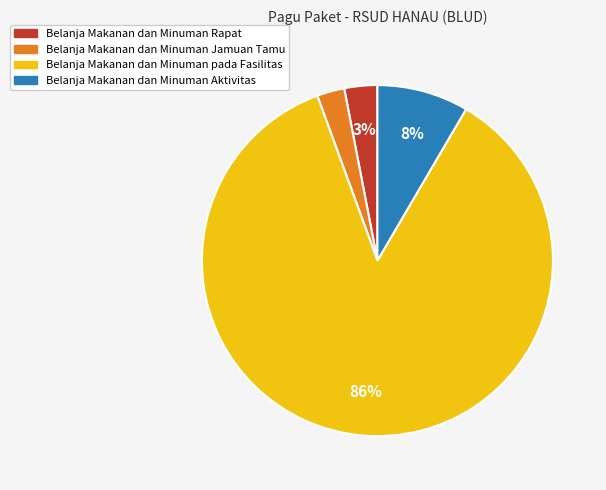

To the nearest percent, what is the average slice percentage?

25%